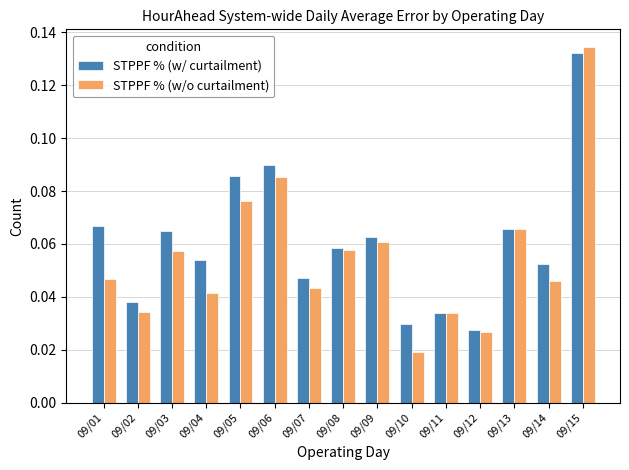

What are all the series names shown in the legend?

STPPF % (w/ curtailment), STPPF % (w/o curtailment)